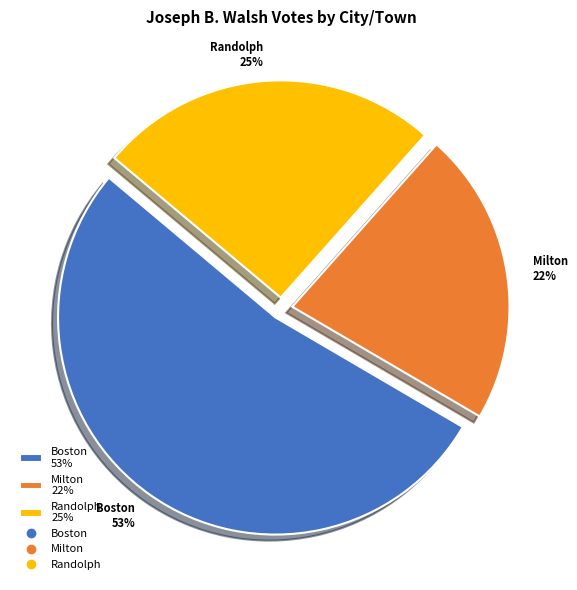

Which slice is the smallest?

Milton